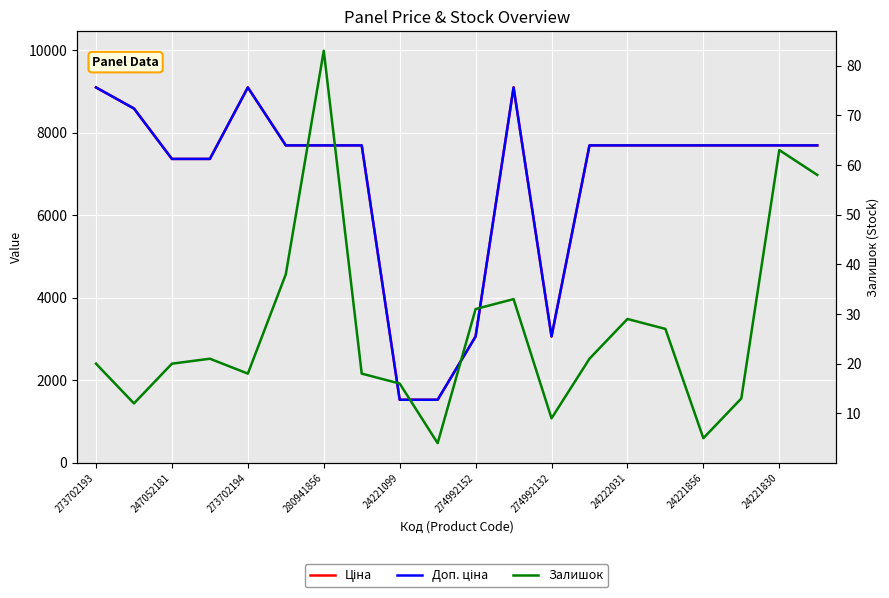

The Ціна series shows 12591.0 at 19. True or false?

False